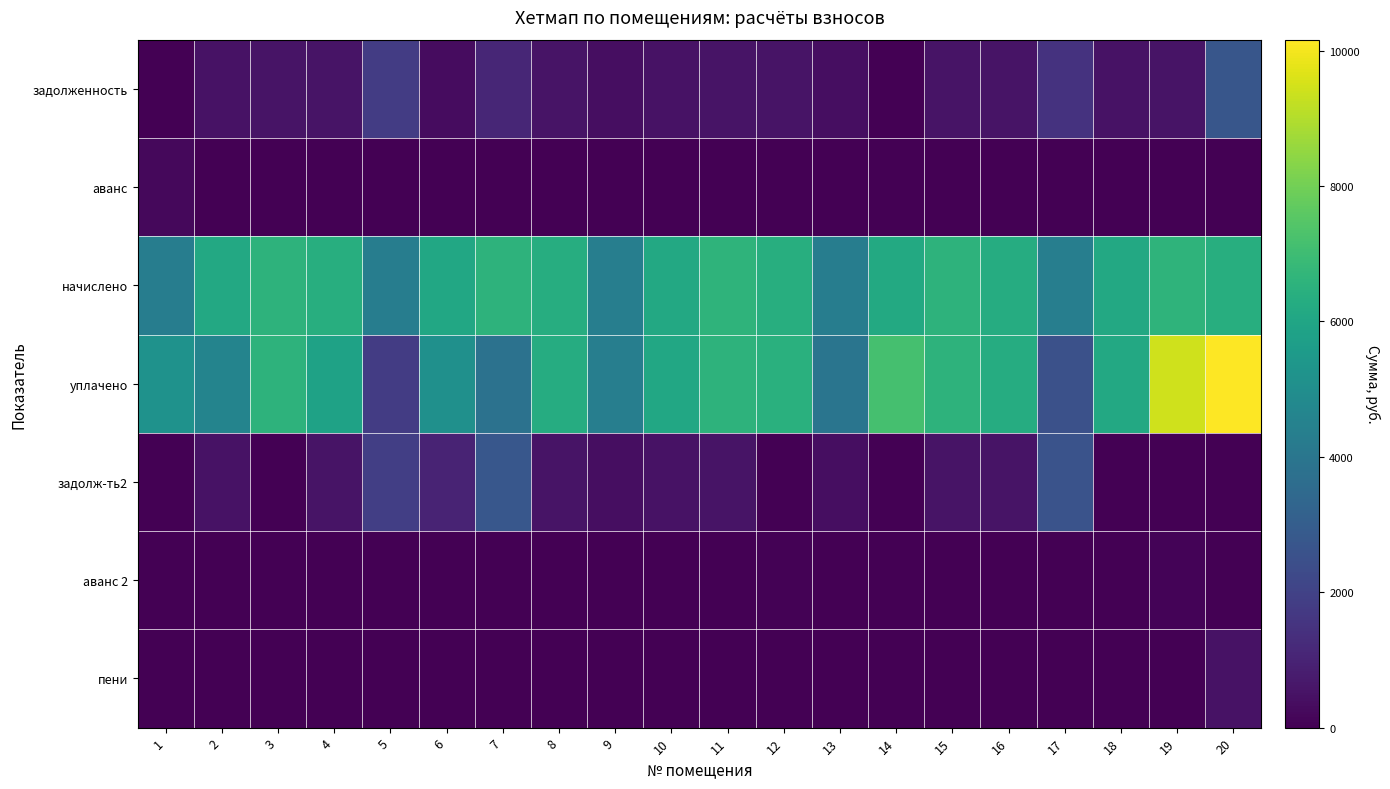

Reading left to right, list all the values displayed in this chart.

задолженность: 1=0.0	2=509.5	3=549.0	4=531.0	5=1805.5	6=340.6	7=1093.1	8=527.4	9=362.4	10=509.5	11=551.4	12=534.5	13=357.6	14=0.0	15=549.0	16=525.0	17=1480.4	18=511.9	19=551.4	20=2716.4
аванс: 1=220.0	2=0.0	3=0.0	4=0.0	5=0.0	6=0.0	7=0.0	8=0.0	9=0.0	10=0.0	11=0.0	12=0.0	13=0.0	14=0.0	15=0.0	16=0.0	17=0.0	18=0.0	19=0.0	20=0.0
начислено: 1=4320.0	2=6114.0	3=6587.5	4=6372.2	5=4320.0	6=6099.6	7=6558.8	8=6329.3	9=4348.7	10=6114.0	11=6616.3	12=6372.2	13=4291.2	14=6185.8	15=6587.5	16=6300.5	17=4348.7	18=6142.7	19=6616.3	20=6358.0
уплачено: 1=5185.6	2=4588.4	3=6587.5	4=5841.2	5=1807.5	6=5084.0	7=3826.0	8=6302.8	9=4330.5	10=6088.4	11=6588.0	12=6444.6	13=3933.6	14=7165.0	15=6560.0	16=6274.1	17=2536.2	18=6142.7	19=9433.3	20=10163.4
задолж-ть2: 1=0.0	2=509.5	3=0.0	4=531.0	5=1868.2	6=1015.5	7=2749.3	8=527.4	9=362.4	10=509.5	11=551.4	12=0.0	13=357.6	14=0.0	15=549.0	16=525.0	17=2597.9	18=0.0	19=0.0	20=18.5
аванс 2: 1=0.0	2=0.0	3=0.0	4=0.0	5=0.0	6=0.0	7=0.0	8=0.0	9=0.0	10=0.0	11=0.0	12=72.4	13=0.0	14=0.0	15=0.0	16=0.0	17=0.0	18=0.0	19=97.3	20=0.0
пени: 1=0.0	2=0.0	3=0.0	4=0.0	5=1.0	6=0.0	7=0.0	8=0.0	9=0.0	10=0.0	11=0.0	12=4.7	13=0.0	14=0.0	15=0.0	16=0.0	17=0.0	18=0.0	19=0.0	20=502.6